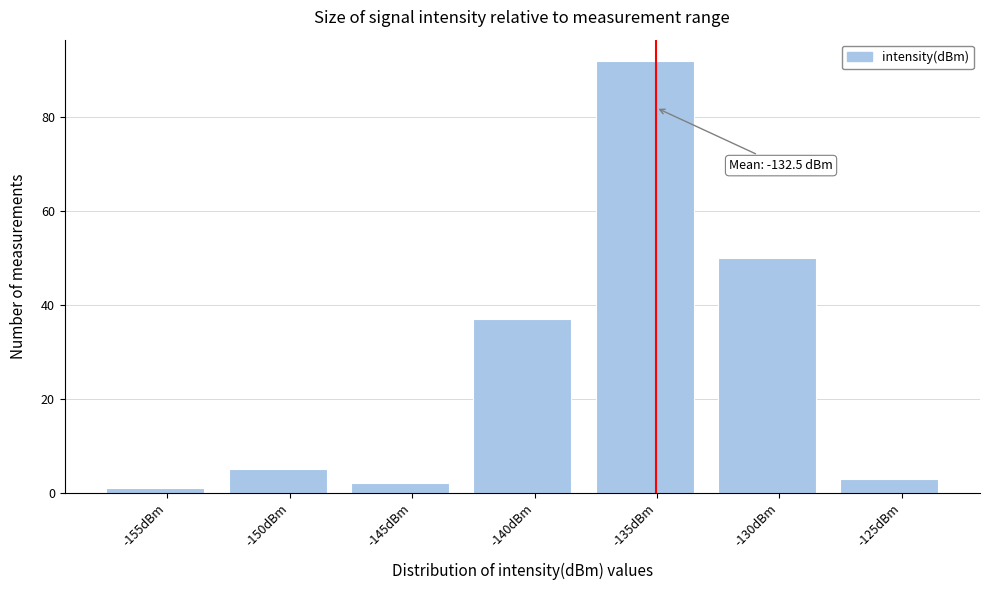

Reading left to right, list all the values displayed in this chart.

1	5	2	37	92	50	3